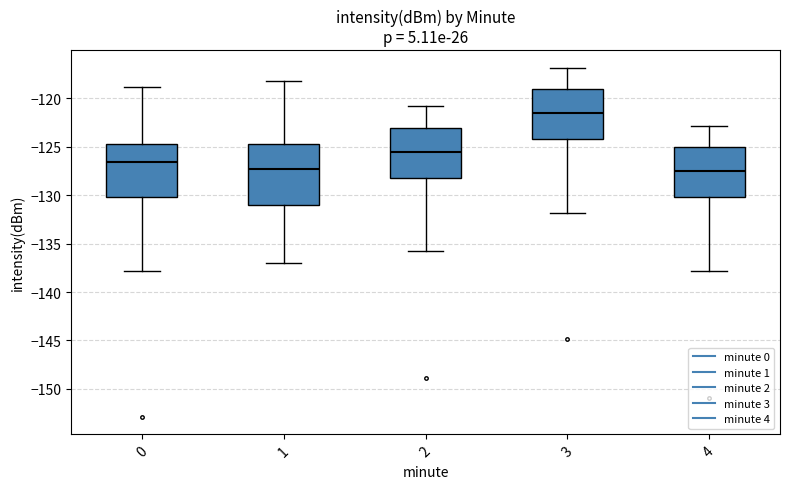

Reading left to right, transcribe this box plot: for each box, give where its median line is, the range the box spans, and where its two whiskers end, as read against the y-axis. The values are not printed on the chart, so give them approximately, as read against the axis.

0: median -126.5, box -130.0 to -124.5, whiskers -138.0 to -119.0
1: median -127.5, box -131.0 to -124.5, whiskers -137.0 to -118.0
2: median -125.5, box -128.0 to -123.0, whiskers -136.0 to -121.0
3: median -121.5, box -124.0 to -119.0, whiskers -132.0 to -117.0
4: median -127.5, box -130.0 to -125.0, whiskers -138.0 to -123.0